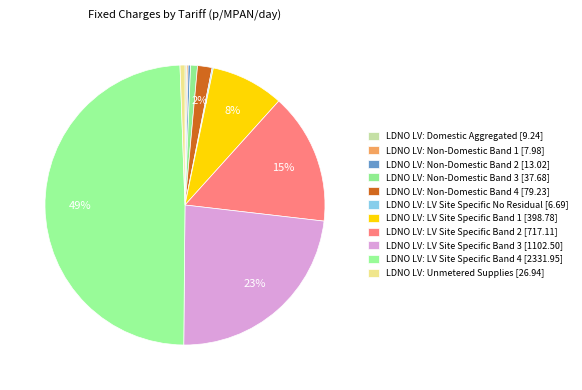

Does LDNO LV: Non-Domestic Band 2 represent more than half of the total?

No